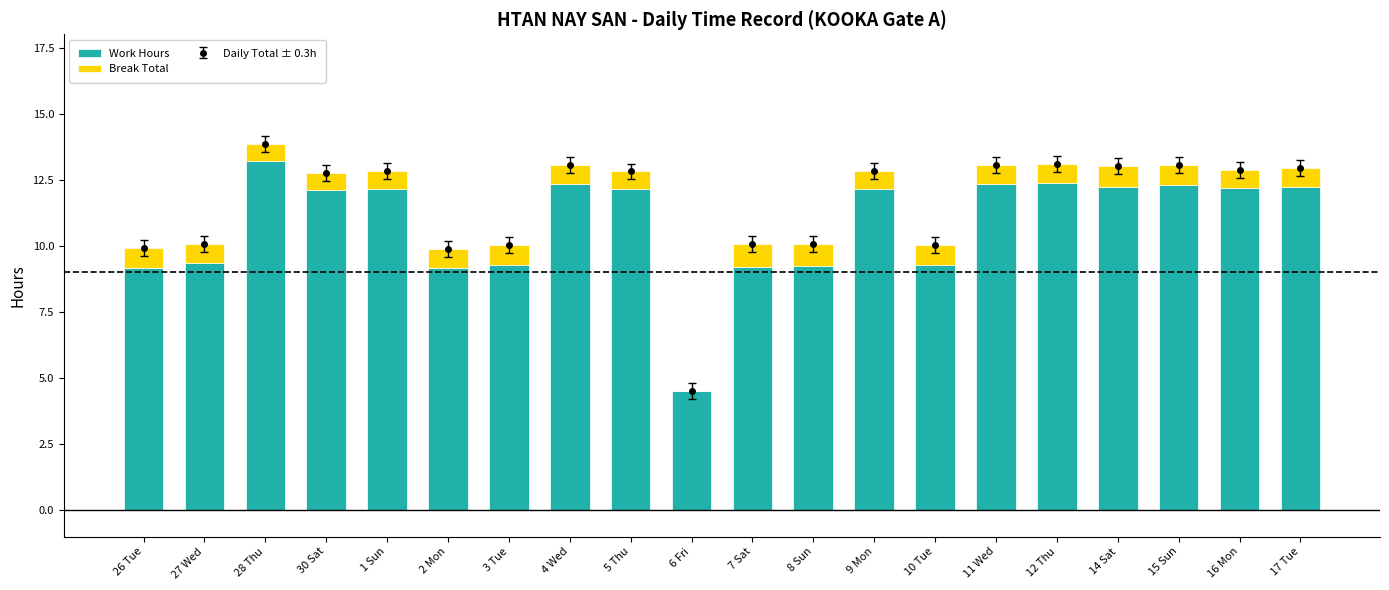

What is the sum of the Work Hours values at 28 Thu and 10 Tue?

22.5